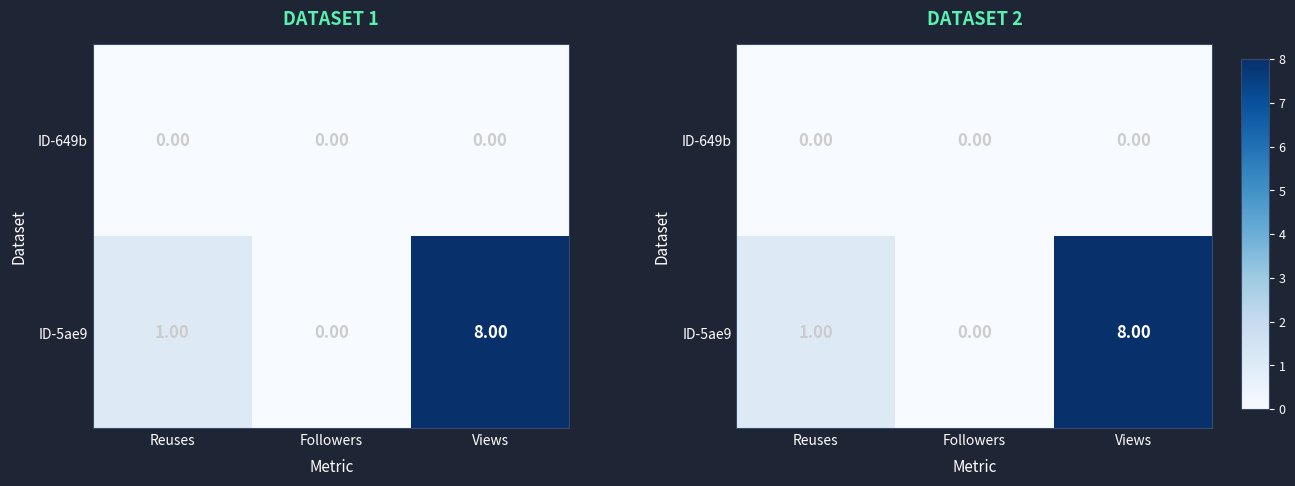

The ID-649b series shows 0 at Reuses. True or false?

True